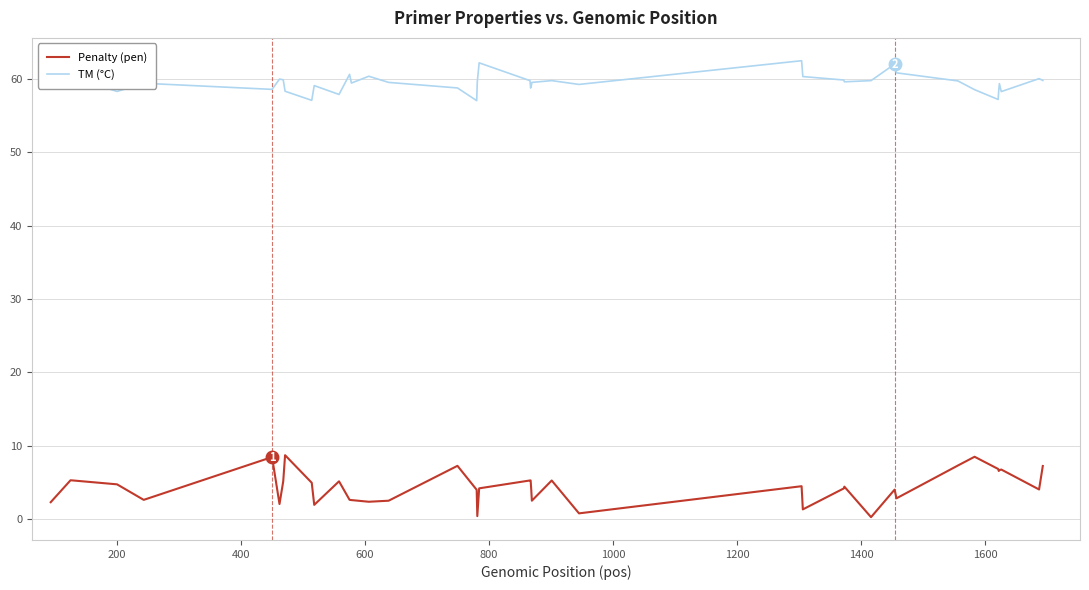

In Penalty (pen), how many points are lower than both neighbors (excluding endpoints)?

12